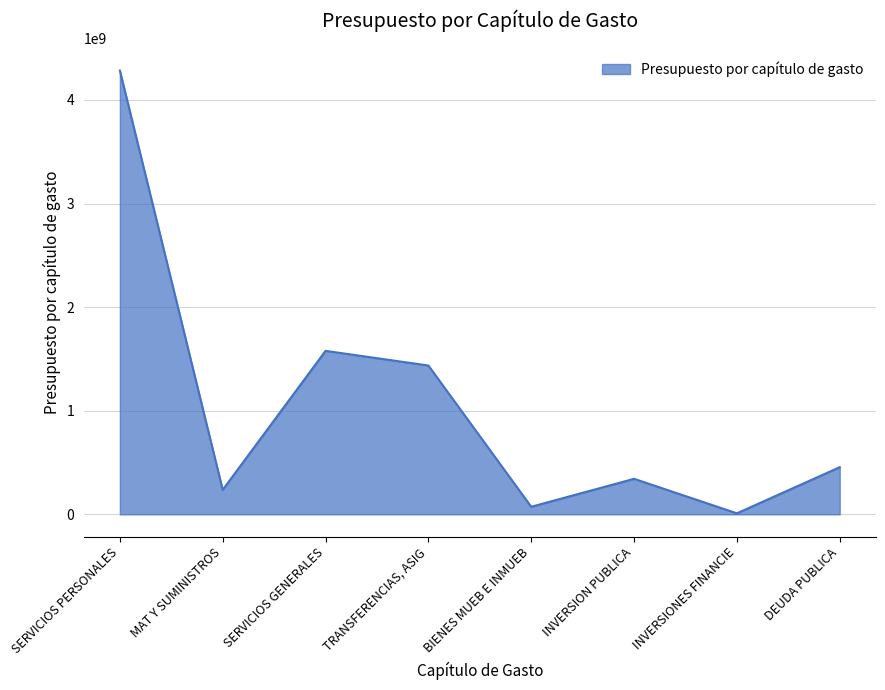

What is the difference between the maximum and minimum values?

4274018125.0